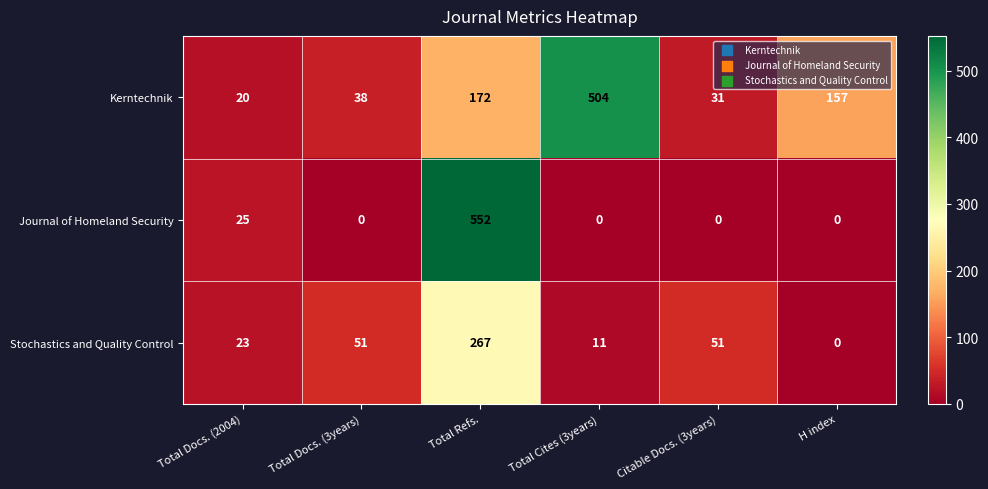

What is the difference between the highest and lowest values at Total Refs.?

380